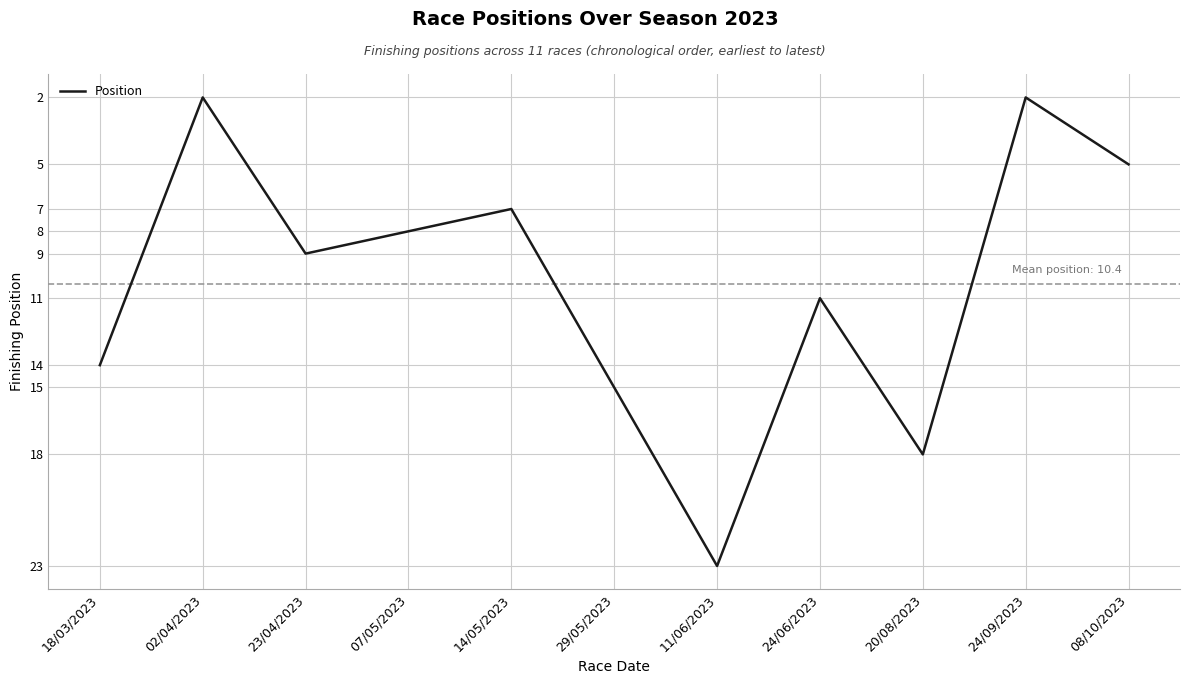

What is the ratio of the value at 20/08/2023 to the value at 18/03/2023?

1.3